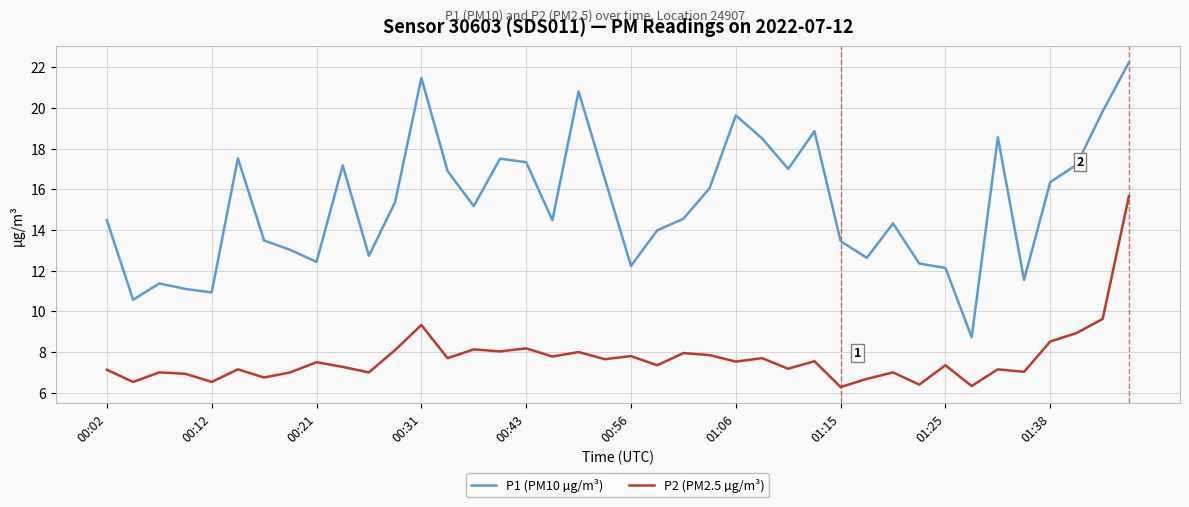

Rank the series by their maximum value, from highest to lowest.

P1 (PM10 µg/m³), P2 (PM2.5 µg/m³)